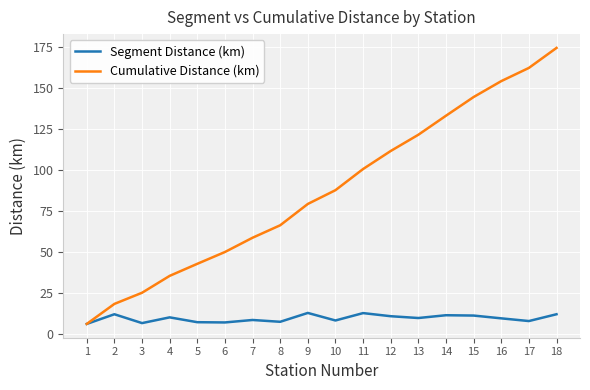

At which label does Cumulative Distance (km) reach its minimum?

1